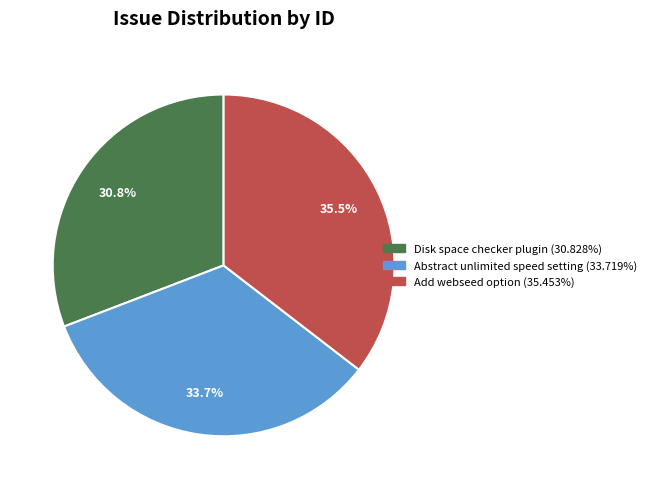

Which category has the biggest portion of the pie?

Add webseed option